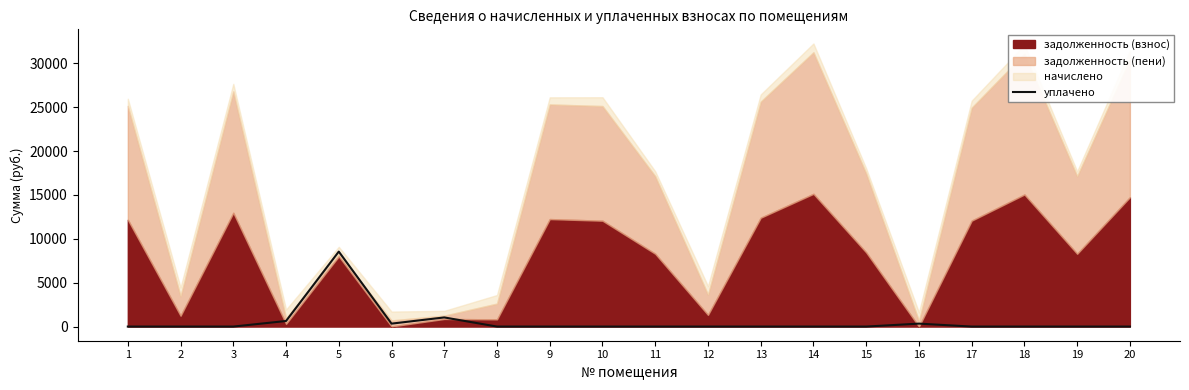

Where is the data nearest to the value 4271?

7